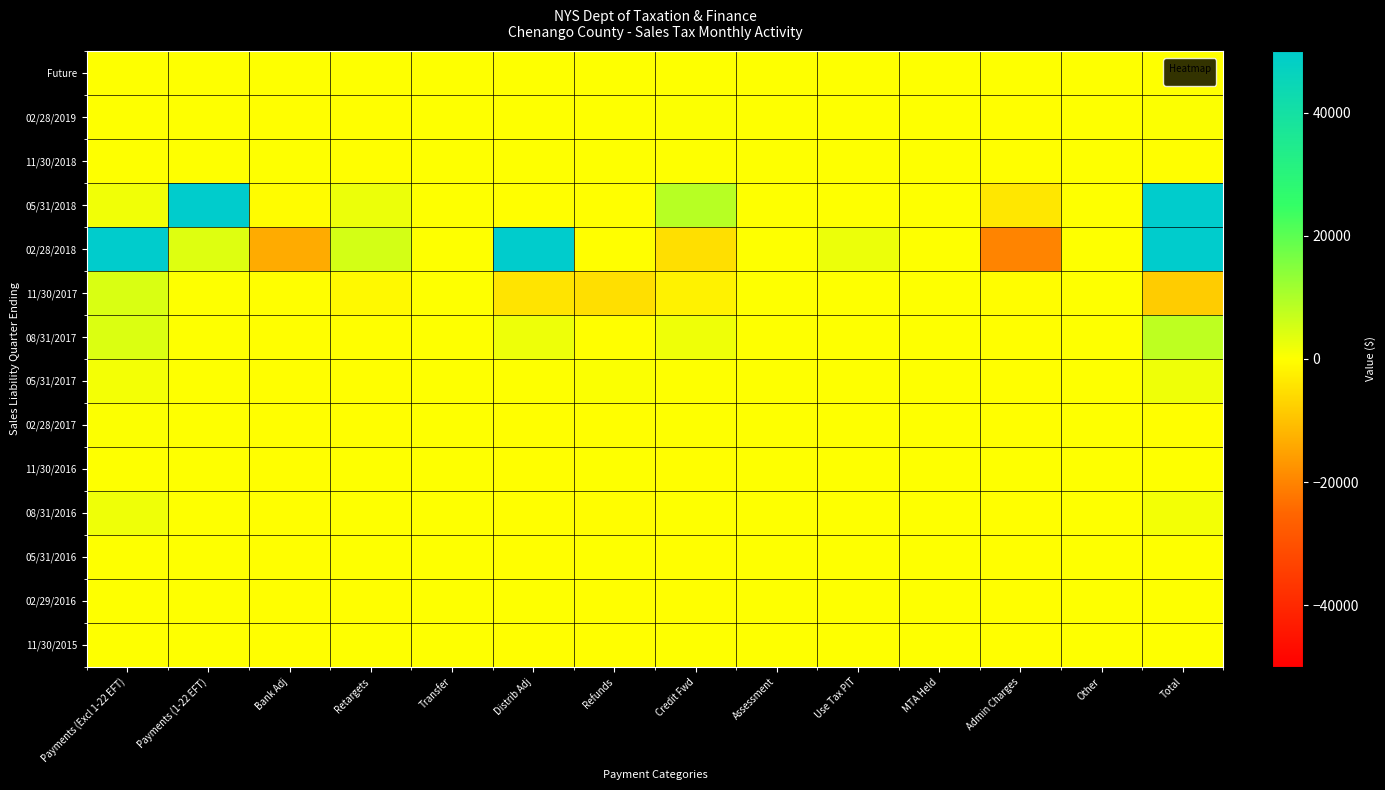

Count the number of data series in this chart.

14